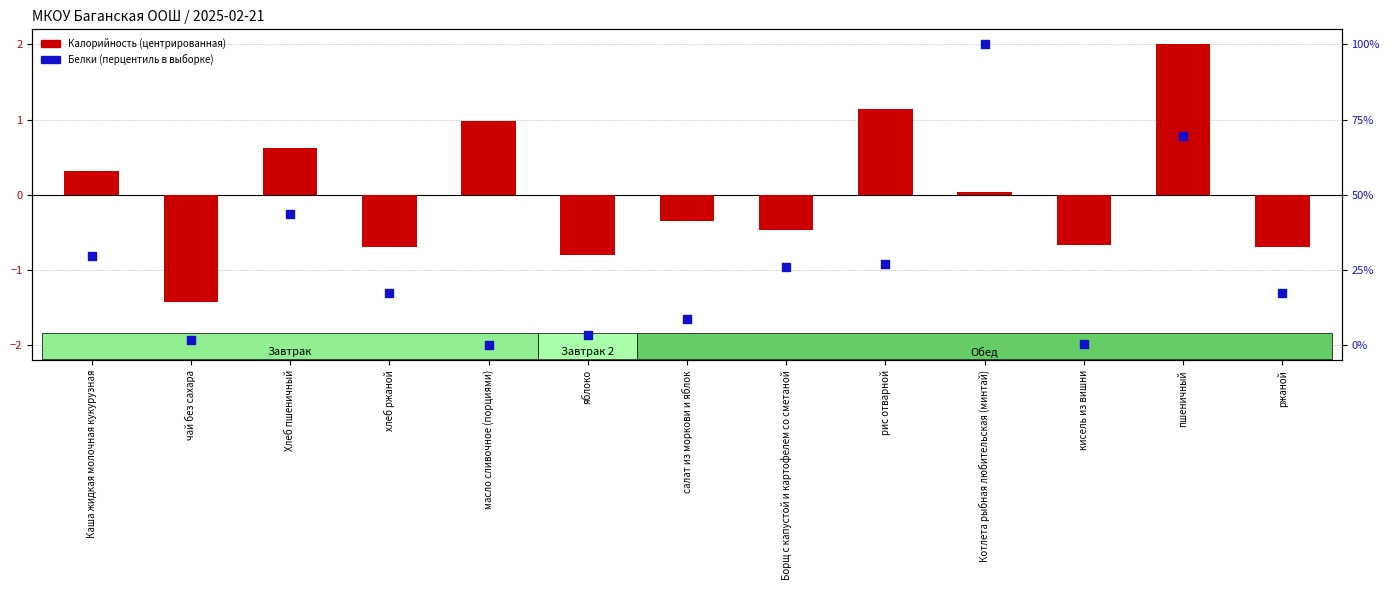

What are all the series names shown in the legend?

Калорийность (центрированная), Белки (перцентиль)